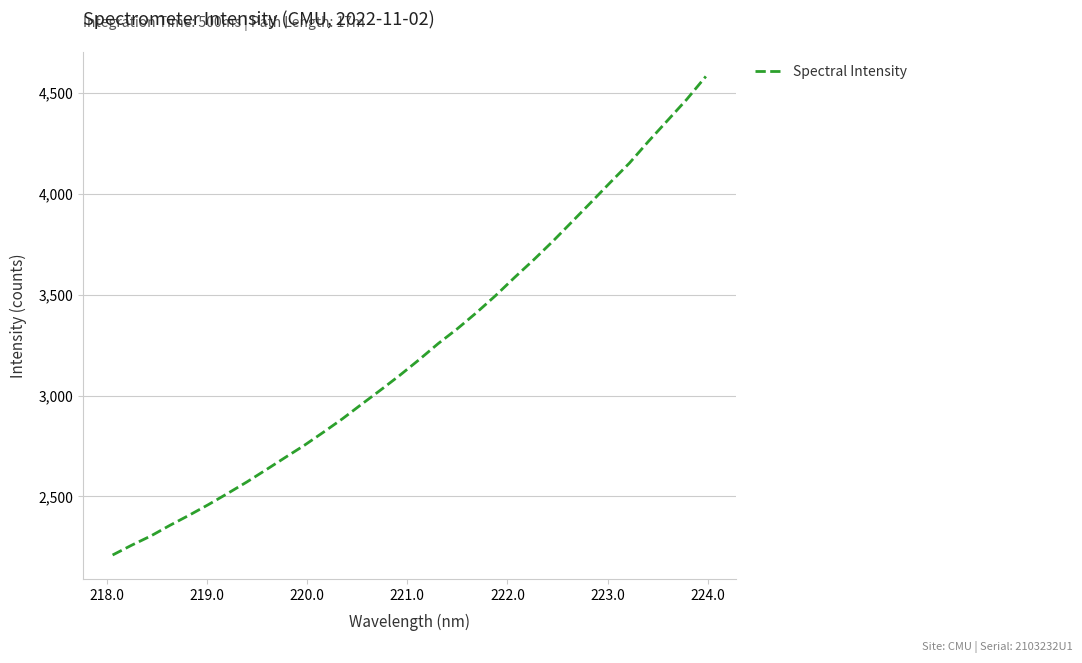

What is the difference between the maximum and minimum values?

2374.2